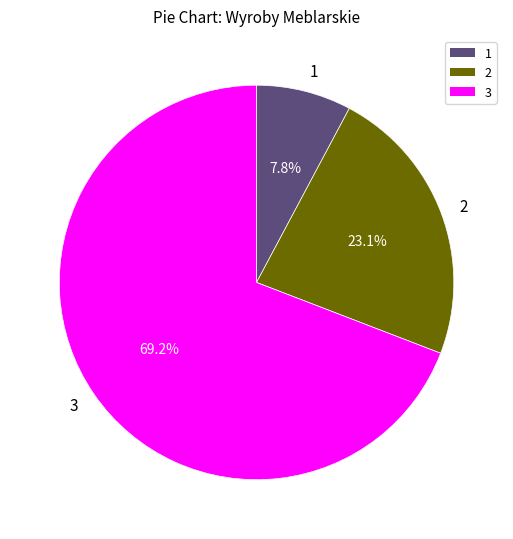

Which slice is the largest?

3